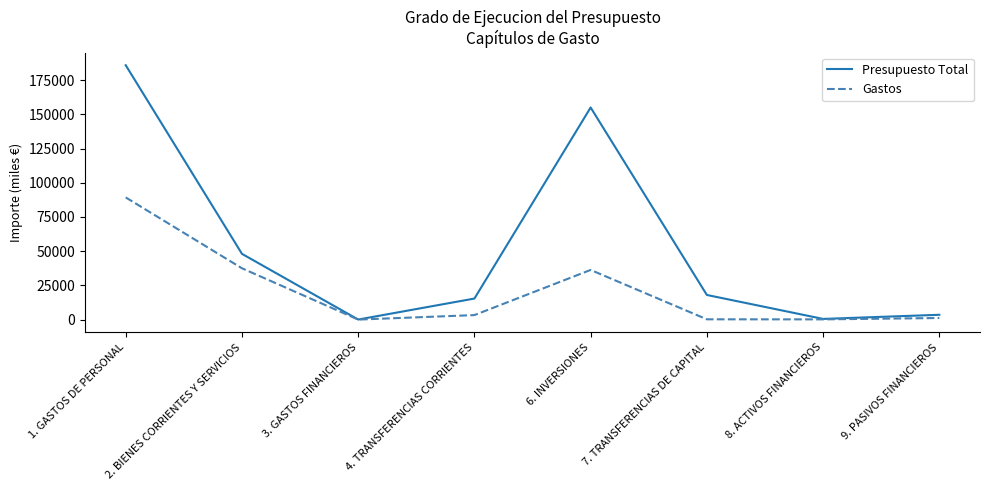

Where is Gastos nearest to the value 44655?

2. BIENES CORRIENTES Y SERVICIOS